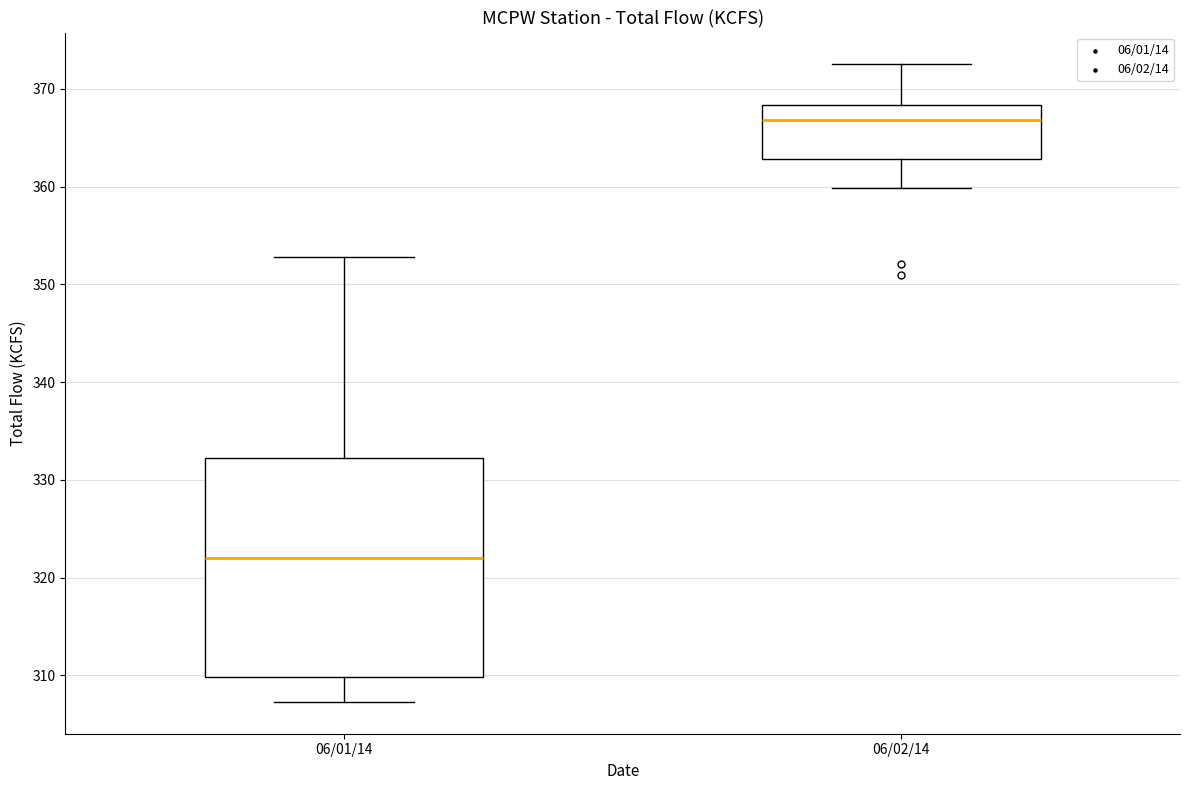

Reading left to right, transcribe this box plot: for each box, give where its median line is, the range the box spans, and where its two whiskers end, as read against the y-axis. The values are not printed on the chart, so give them approximately, as read against the axis.

06/01/14: median 322, box 310 to 332, whiskers 307 to 353
06/02/14: median 367, box 363 to 368, whiskers 360 to 373